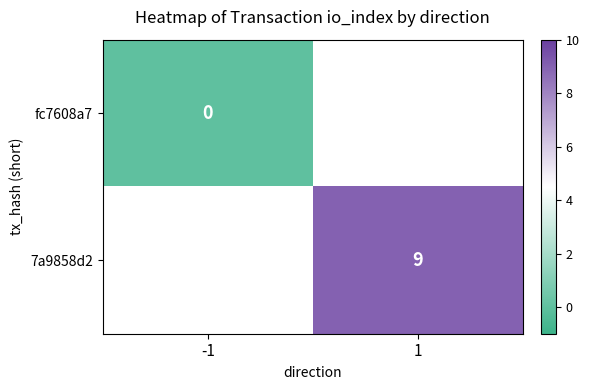

Which label corresponds to the largest value in the chart?

1